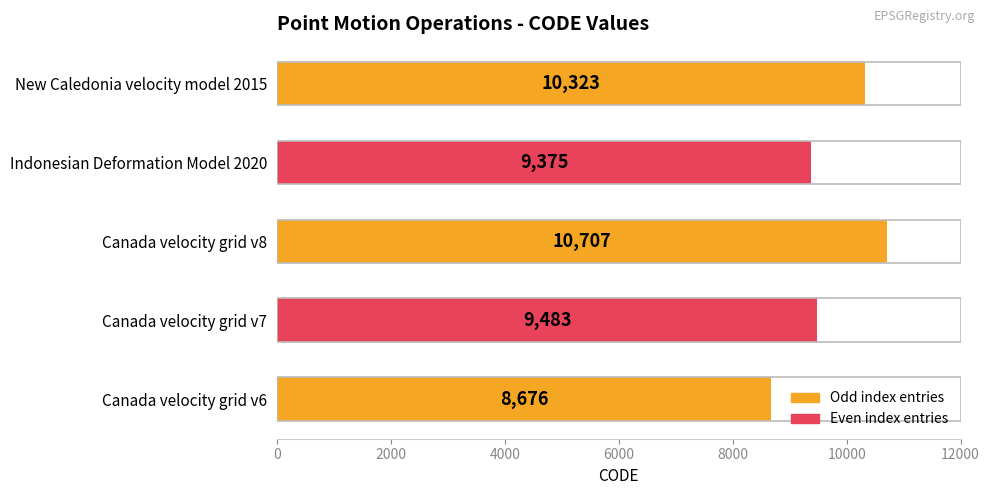

Rank the categories by value from highest to lowest.

Canada velocity grid v8, New Caledonia velocity model 2015, Canada velocity grid v7, Indonesian Deformation Model 2020, Canada velocity grid v6